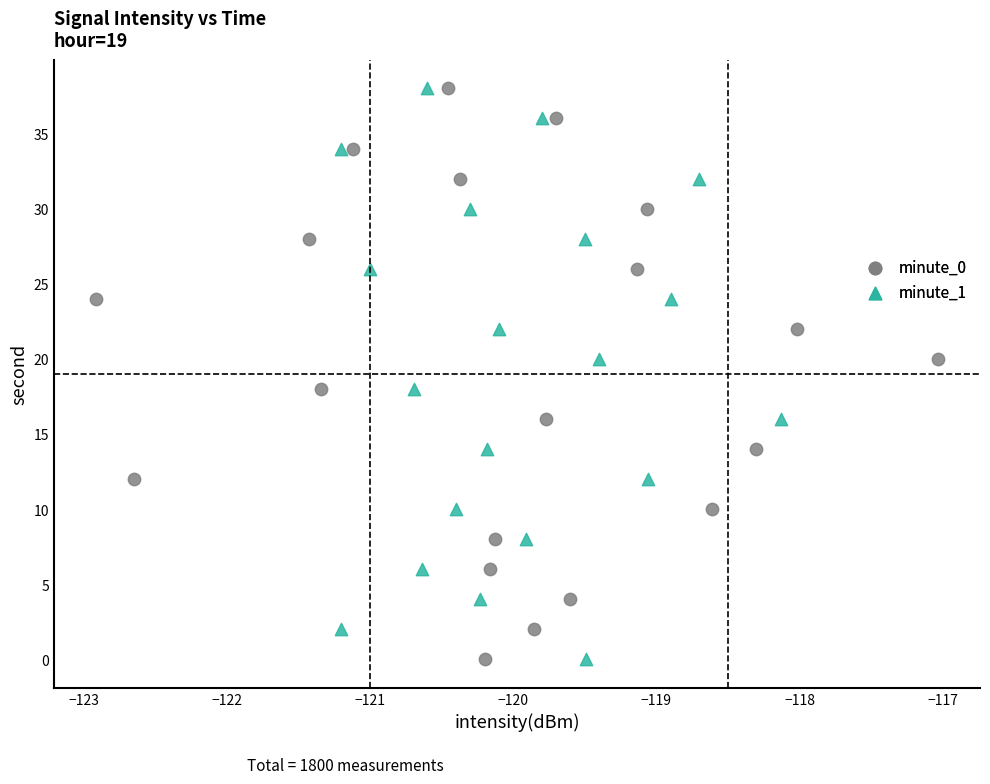

What are all the series names shown in the legend?

minute_0, minute_1